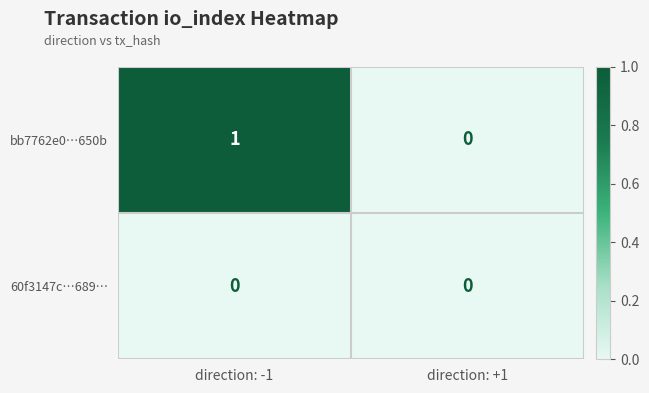

Which series has the largest total across all categories?

bb7762e0…650b